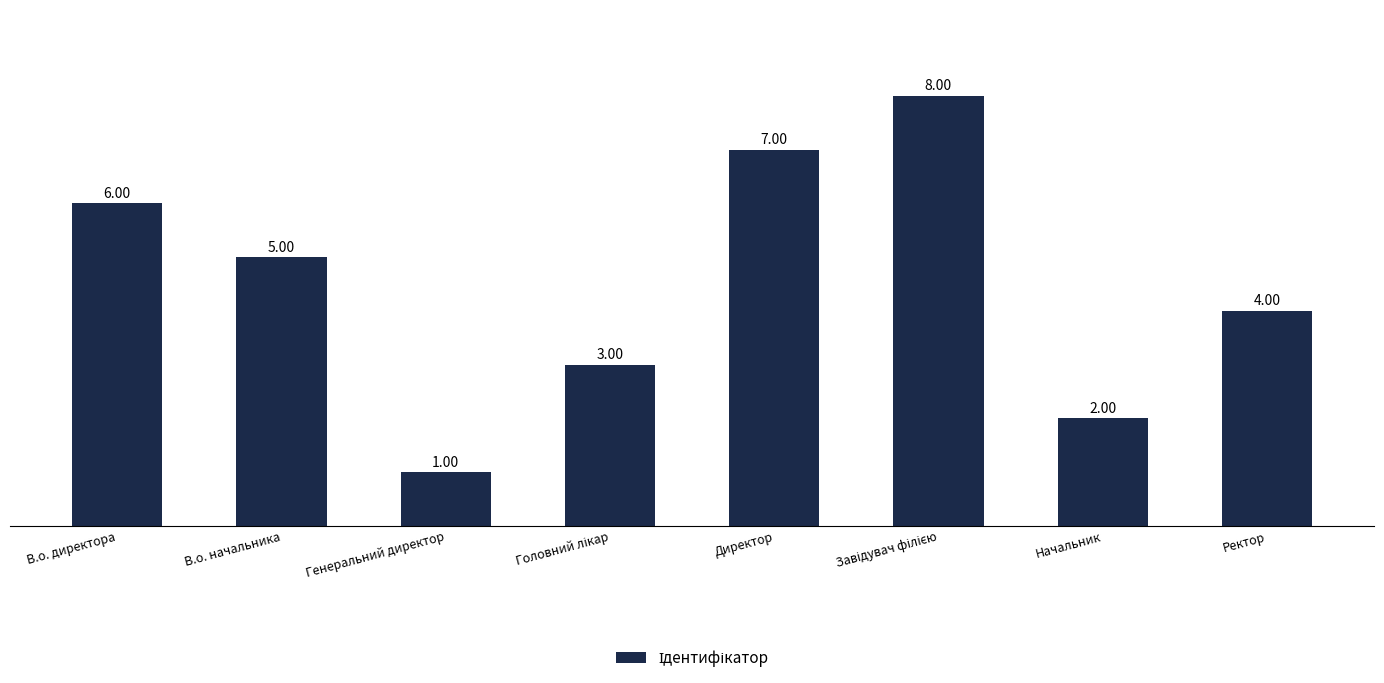

What is the greatest value displayed?

8